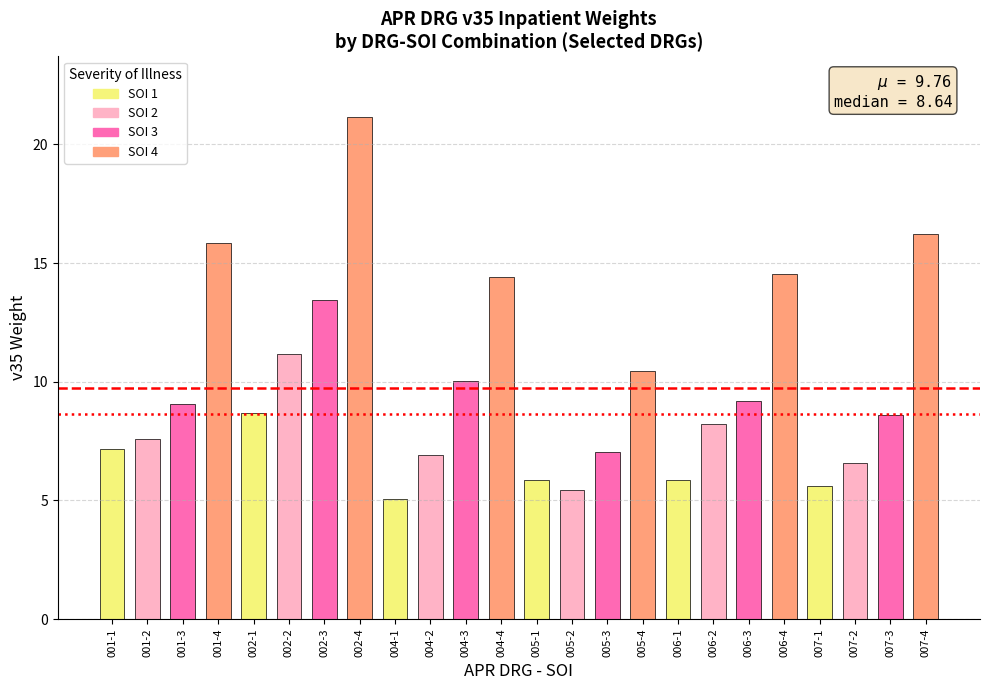

At which category does the chart reach its peak across all series?

002-4